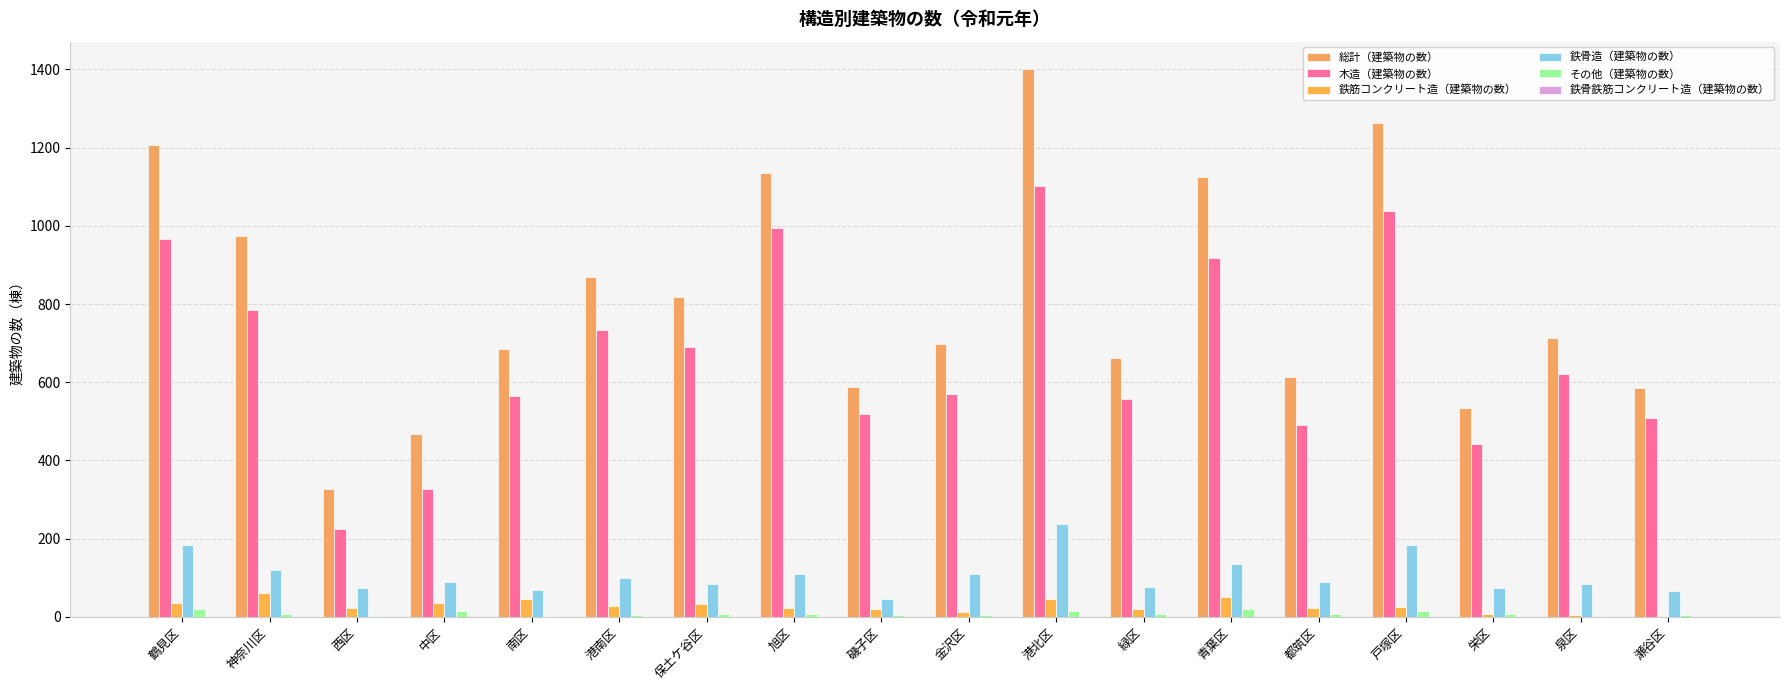

Does the chart contain stacked bars?

No